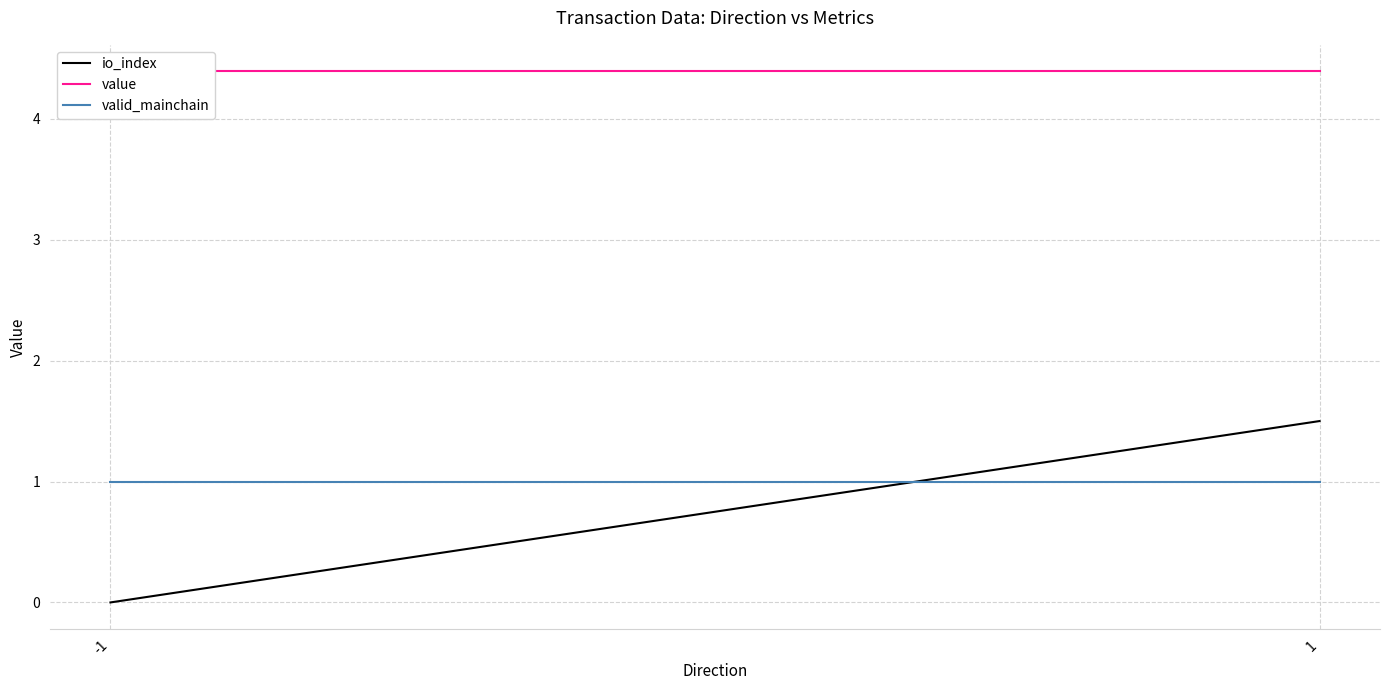

What is the sum of all value values?

8.8